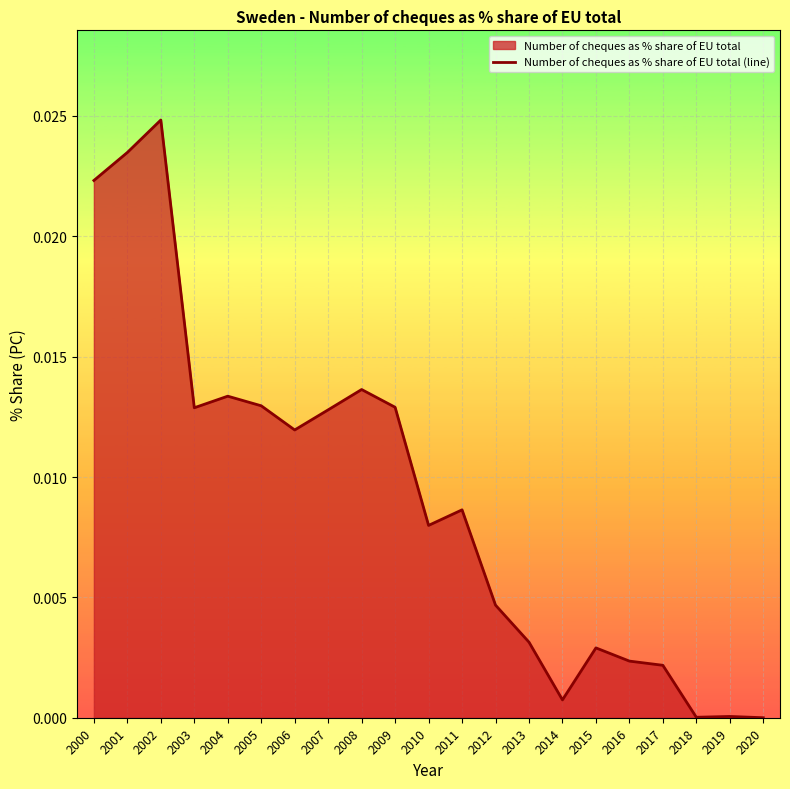

How many values are above zero?

20